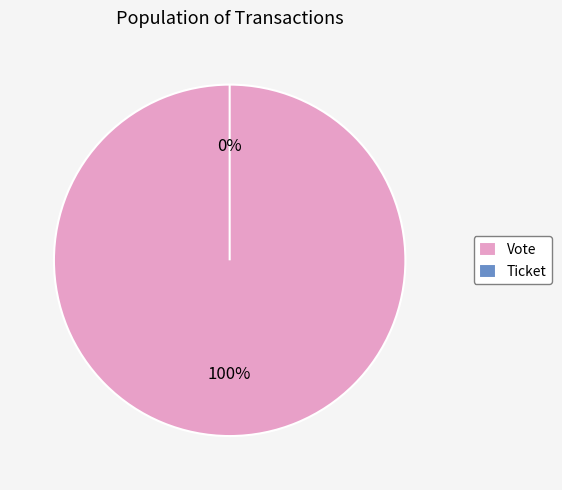

To the nearest percent, what is the difference between the Vote and Ticket slice percentages?

100%